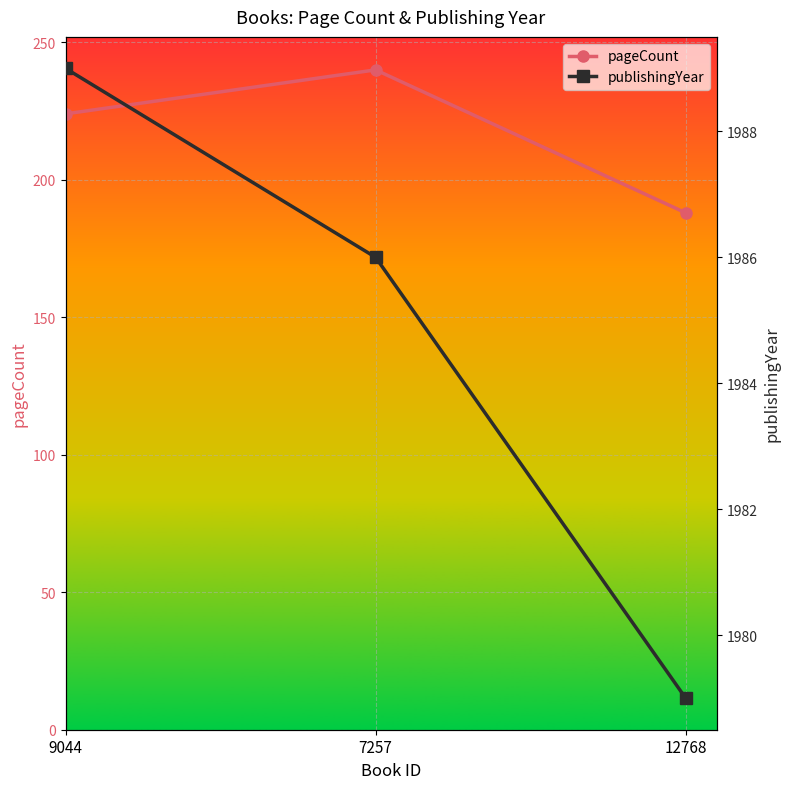

What is the difference between the publishingYear values at 12768 and 7257?

7